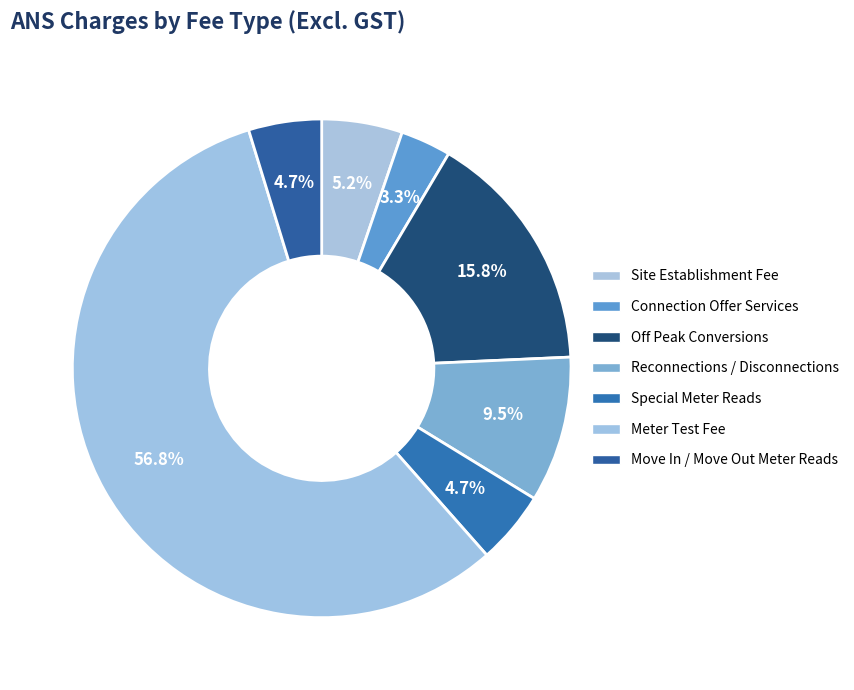

Which has a higher value, Special Meter Reads or Connection Offer Services?

Special Meter Reads